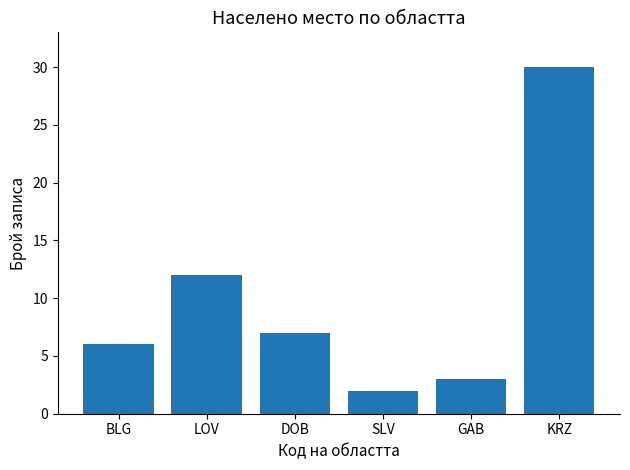

Between KRZ and GAB, which is larger?

KRZ